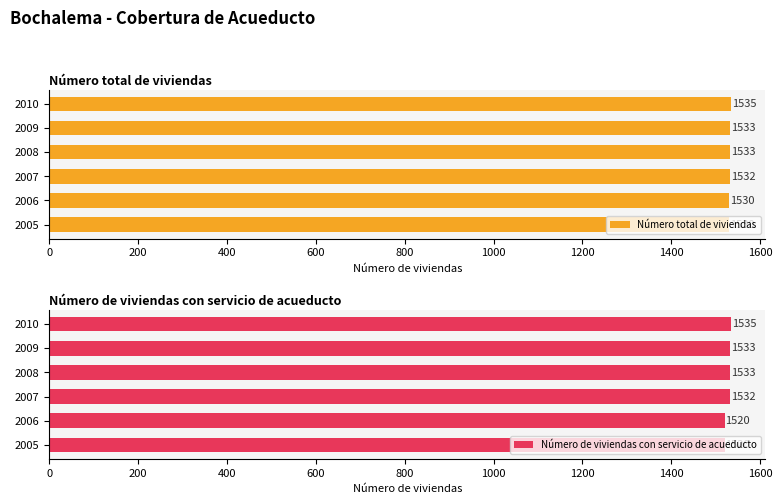

Which series has the widest spread of values?

Número de viviendas con servicio de acueducto